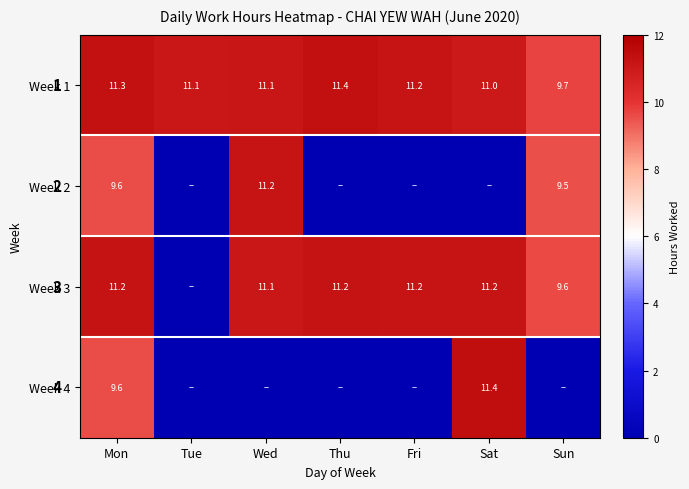

Is it true that Week 1 equals 15.1 at Sat?

False